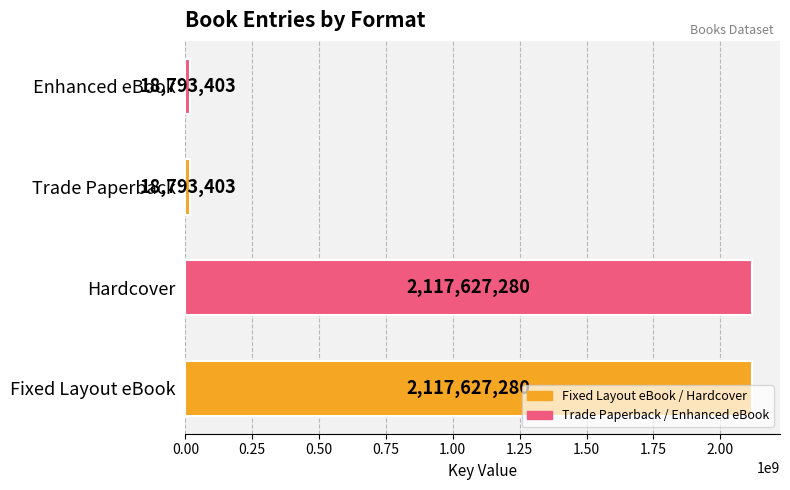

How many values are between 18793403 and 2117627280?

4